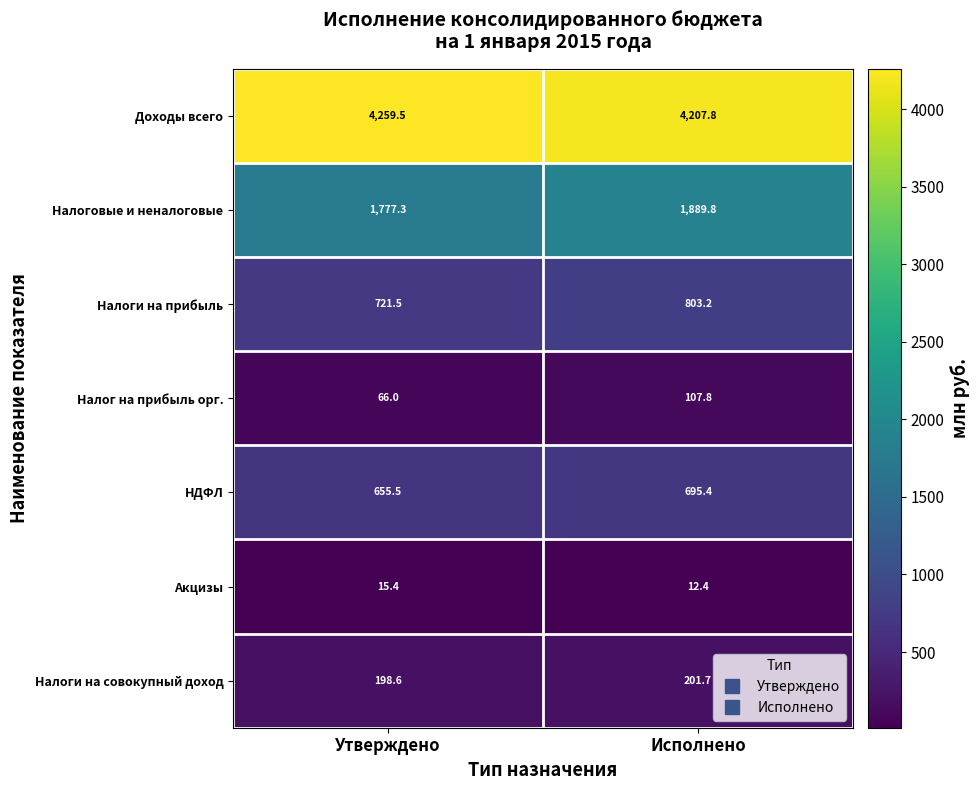

Count the number of data series in this chart.

7